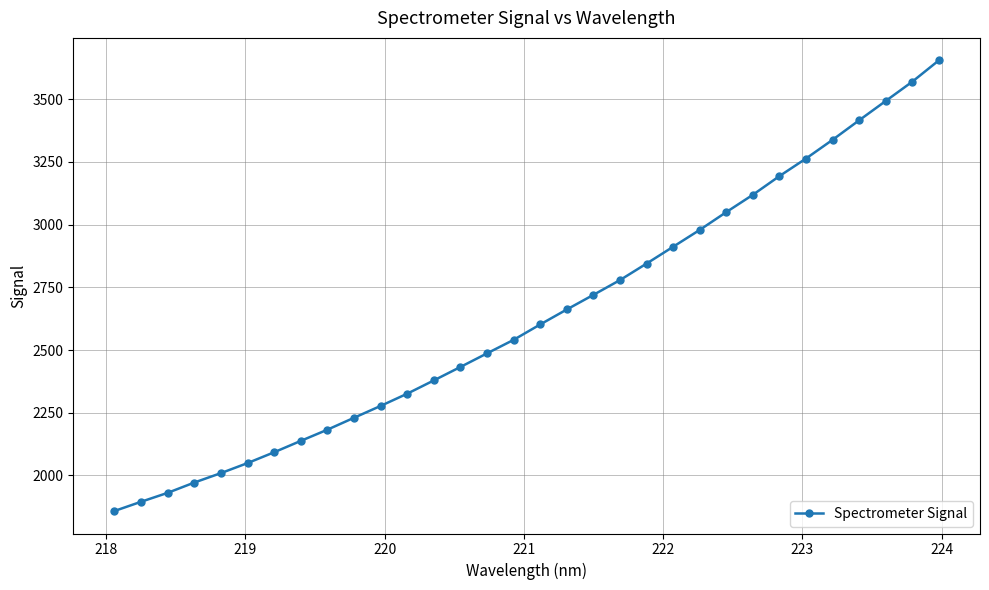

What is the average value?

2637.4